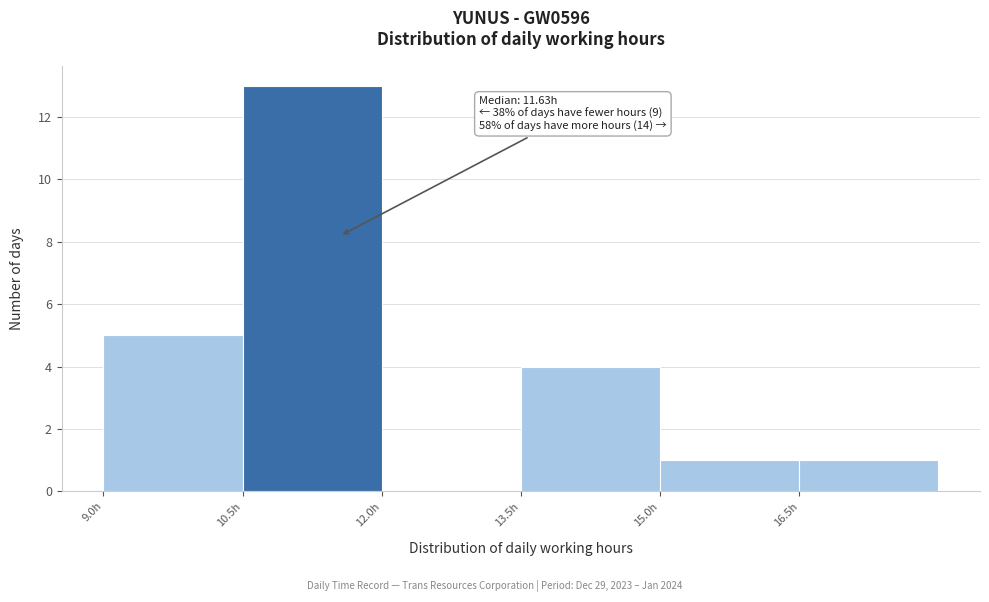

Which range on the x-axis has the tallest bar?

10.5 to 12.0